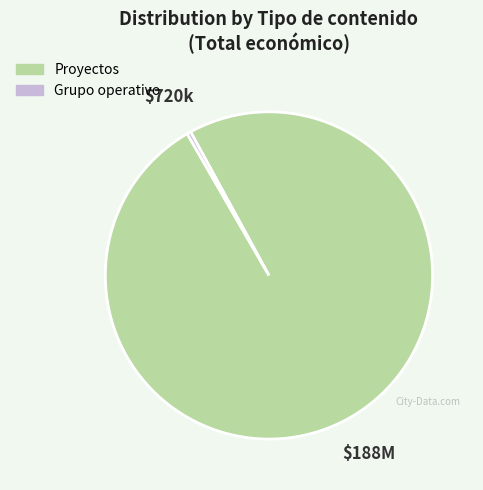

Is there a majority slice in this chart?

Yes